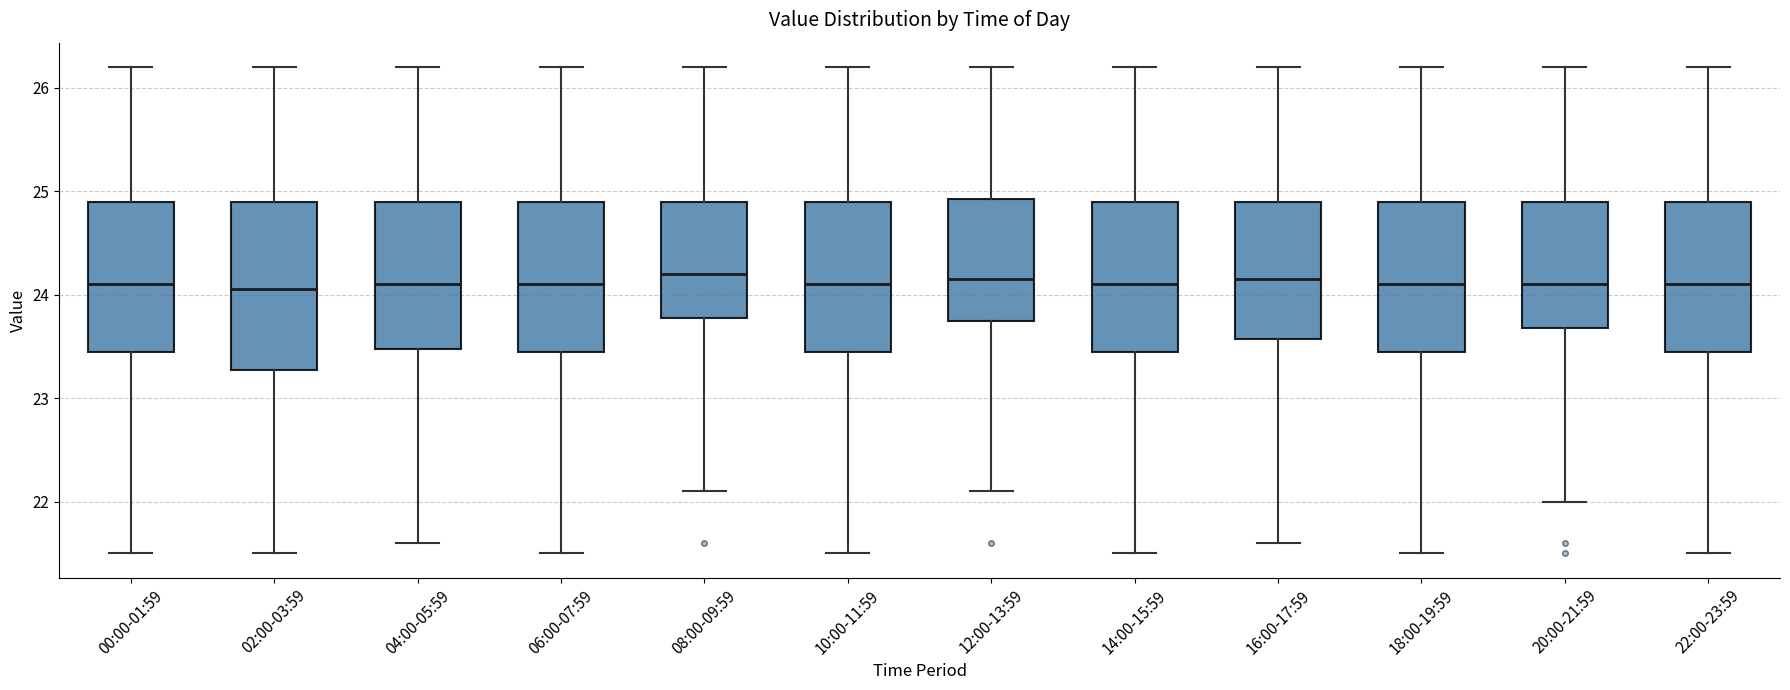

Reading left to right, transcribe this box plot: for each box, give where its median line is, the range the box spans, and where its two whiskers end, as read against the y-axis. The values are not printed on the chart, so give them approximately, as read against the axis.

00:00-01:59: median 24.1, box 23.5 to 24.9, whiskers 21.5 to 26.2
02:00-03:59: median 24.1, box 23.3 to 24.9, whiskers 21.5 to 26.2
04:00-05:59: median 24.1, box 23.5 to 24.9, whiskers 21.6 to 26.2
06:00-07:59: median 24.1, box 23.5 to 24.9, whiskers 21.5 to 26.2
08:00-09:59: median 24.2, box 23.8 to 24.9, whiskers 22.1 to 26.2
10:00-11:59: median 24.1, box 23.5 to 24.9, whiskers 21.5 to 26.2
12:00-13:59: median 24.2, box 23.8 to 24.9, whiskers 22.1 to 26.2
14:00-15:59: median 24.1, box 23.5 to 24.9, whiskers 21.5 to 26.2
16:00-17:59: median 24.2, box 23.6 to 24.9, whiskers 21.6 to 26.2
18:00-19:59: median 24.1, box 23.5 to 24.9, whiskers 21.5 to 26.2
20:00-21:59: median 24.1, box 23.7 to 24.9, whiskers 22.0 to 26.2
22:00-23:59: median 24.1, box 23.5 to 24.9, whiskers 21.5 to 26.2